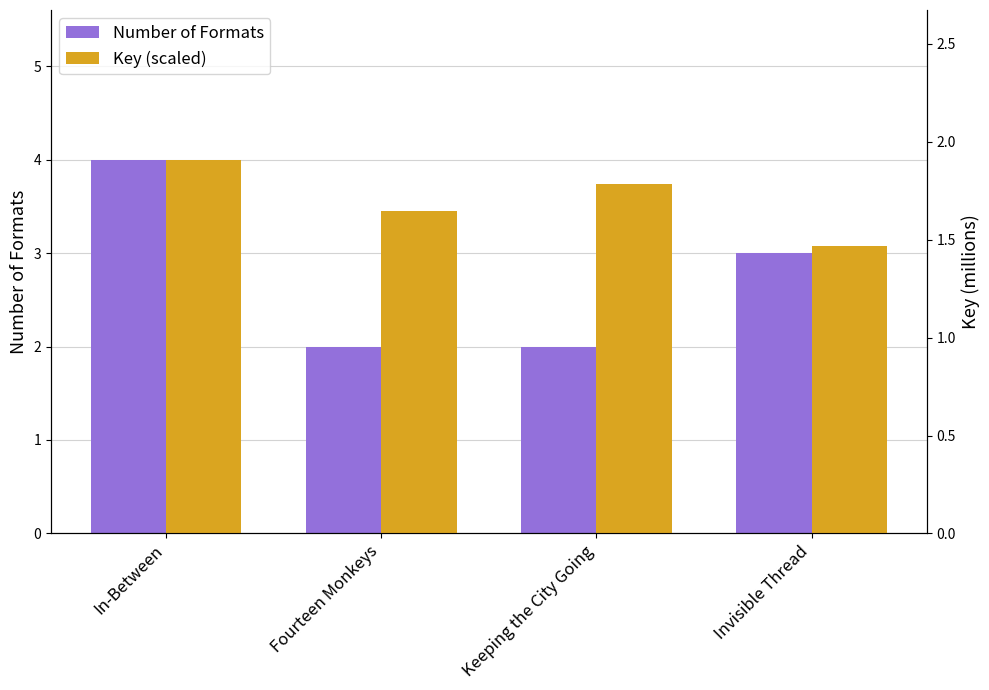

What is the value of the Number of Formats bar at the 3rd from the left?

2.0